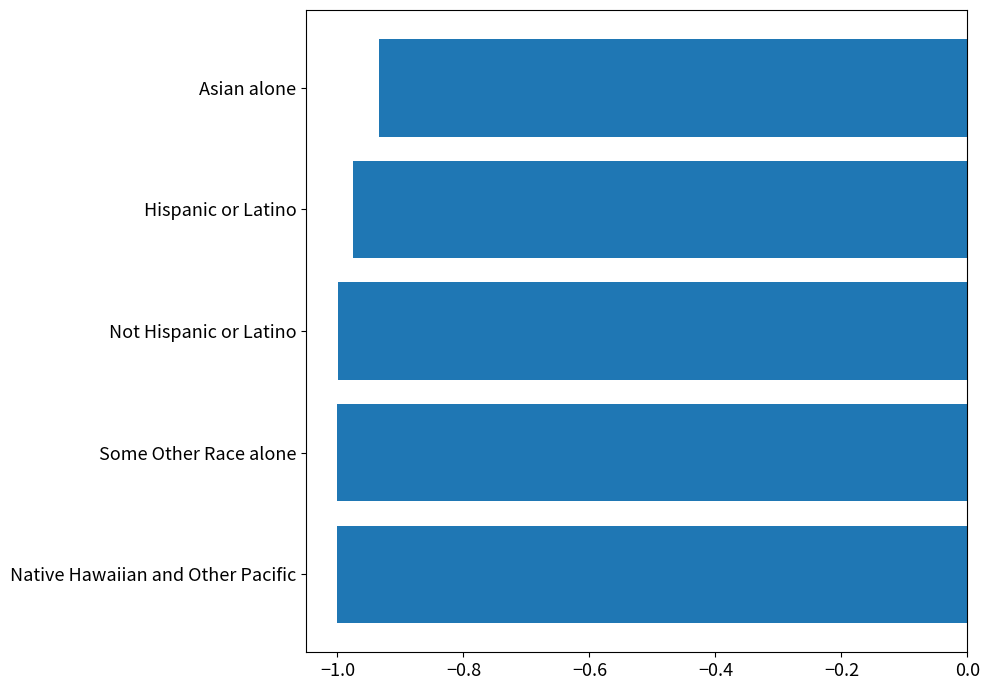

Is it true that the value at Native Hawaiian and Other Pacific is -1.0?

True